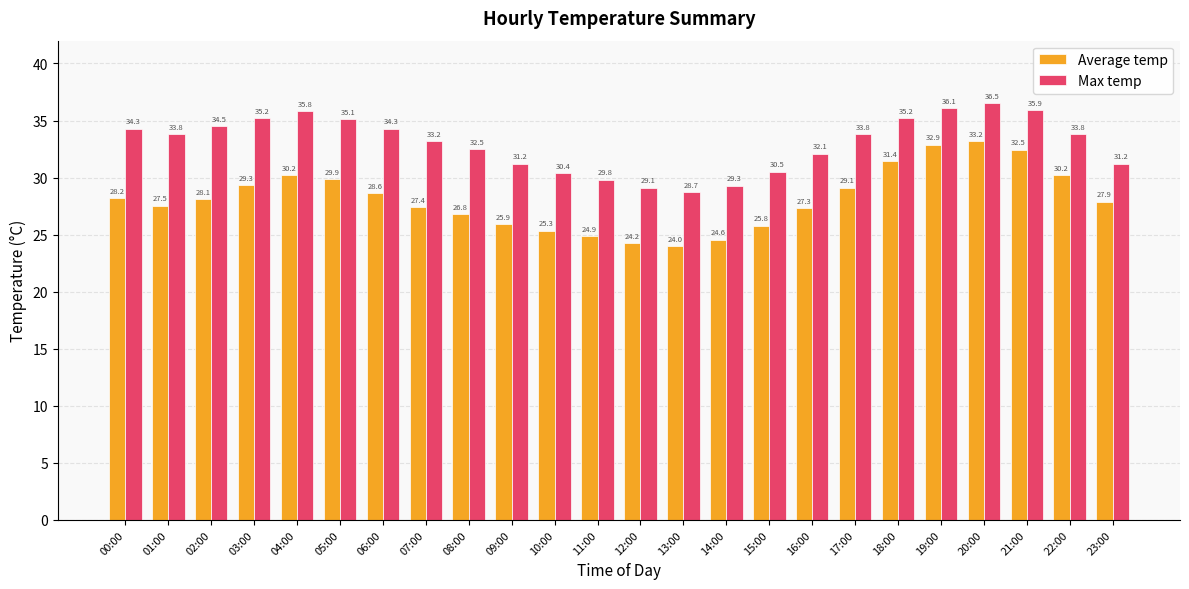

What is the sum of the Average temp values at 01:00 and 22:00?

57.8